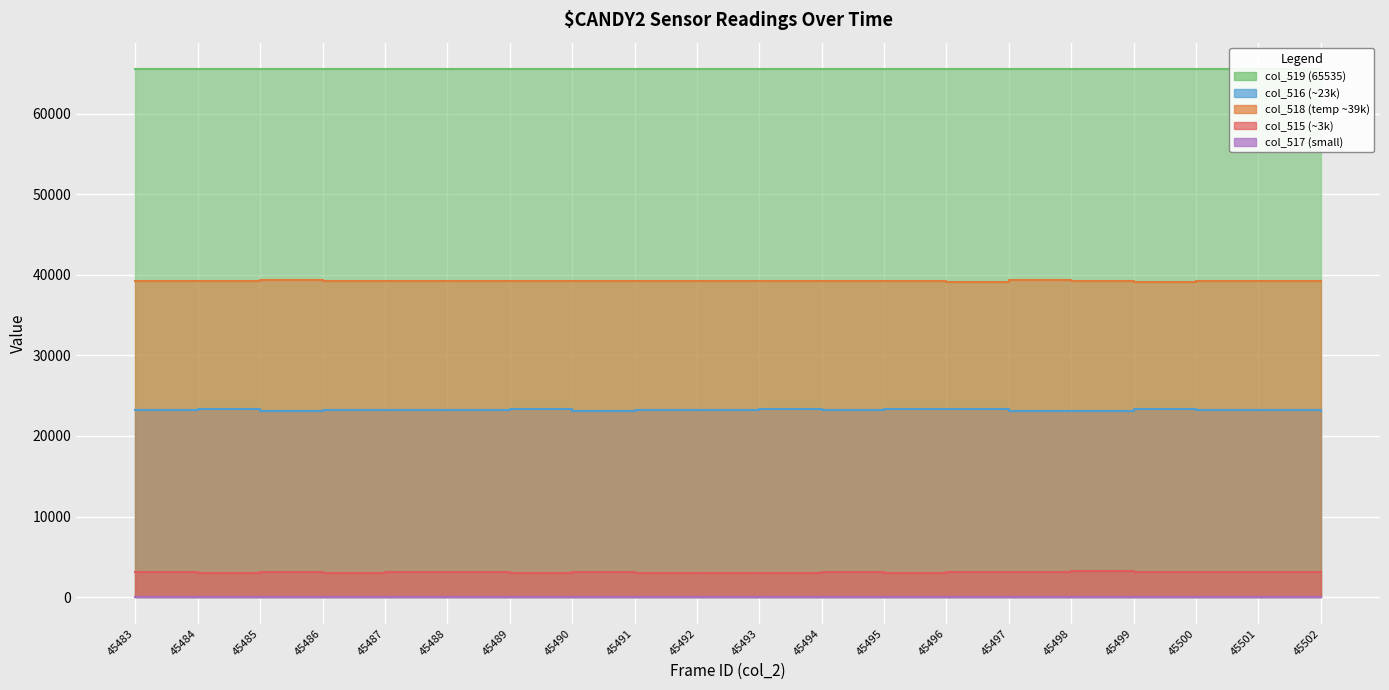

The value of col_515 at 45499 is 1401. True or false?

False